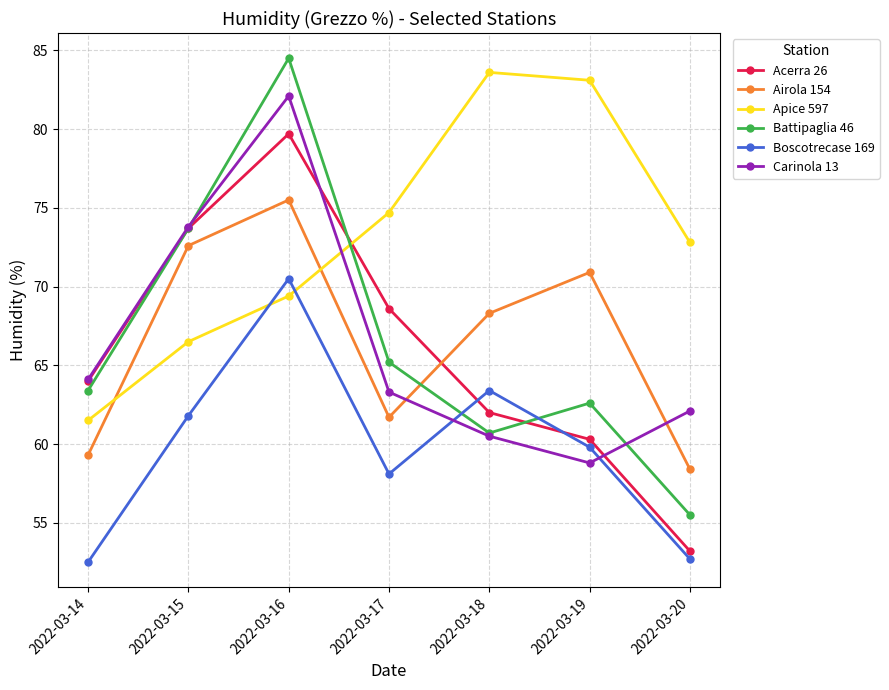

What is the maximum value for Battipaglia 46?

84.5